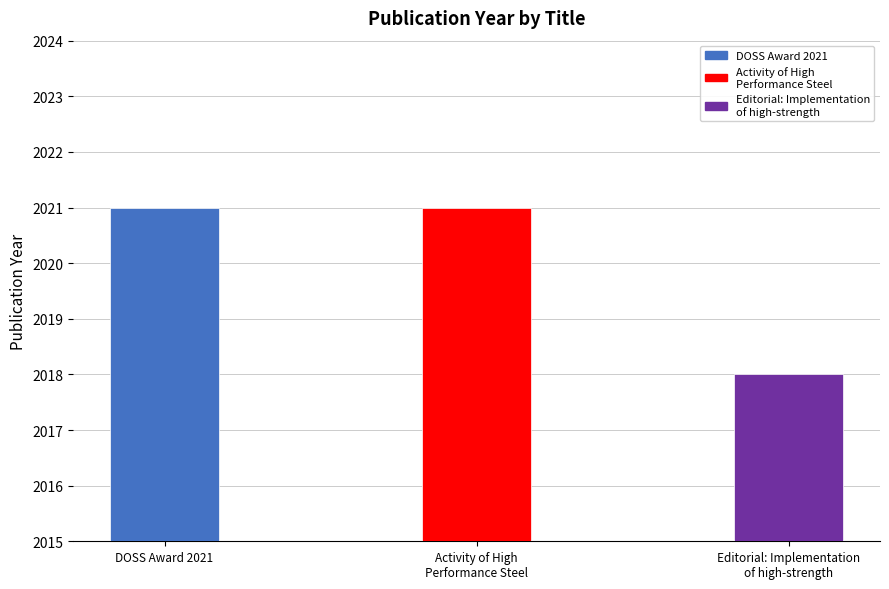

What is the label of the 3rd bar from the right?

DOSS Award 2021